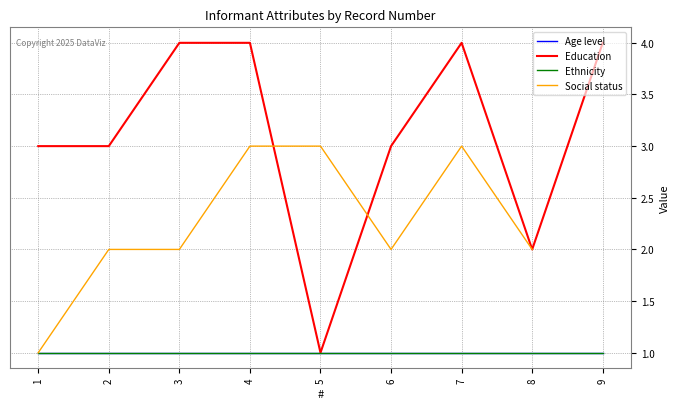

Which has a higher value, 1 or 4?

1